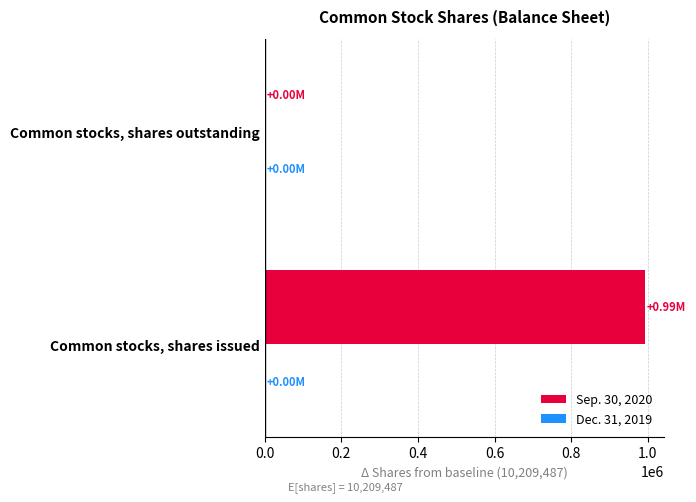

Between Common stocks, shares outstanding and Common stocks, shares issued, which is larger?

Common stocks, shares issued